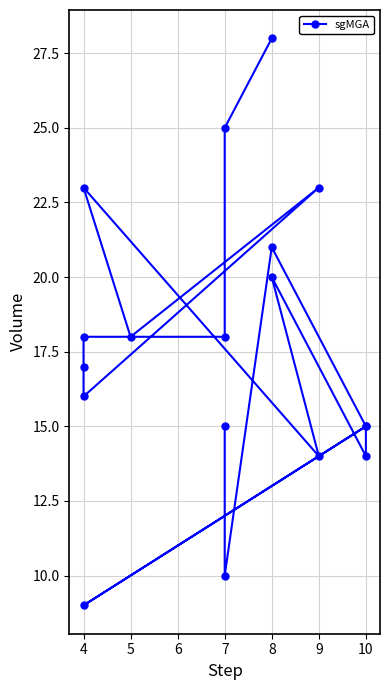

Where does the data first go above 18?

8